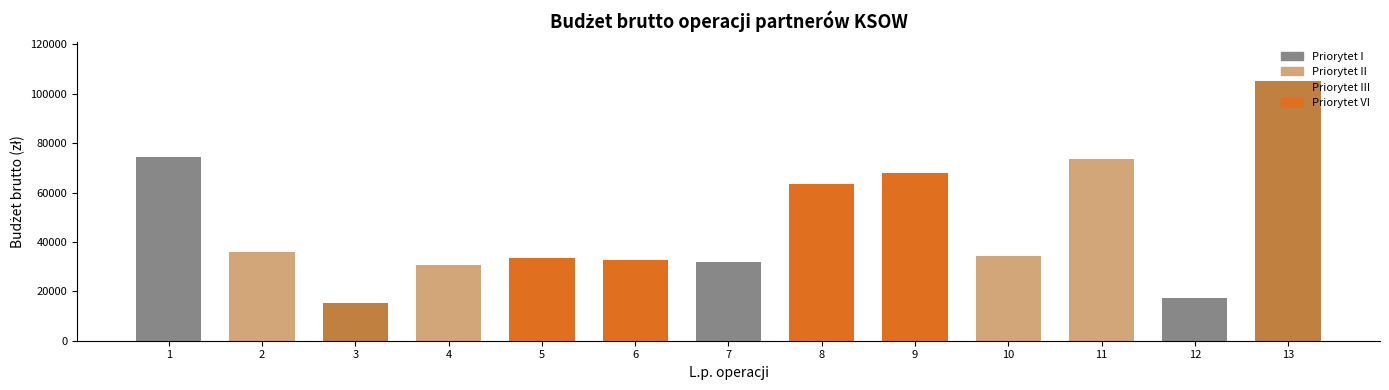

What is the value of the 5th bar from the left?

33582.6